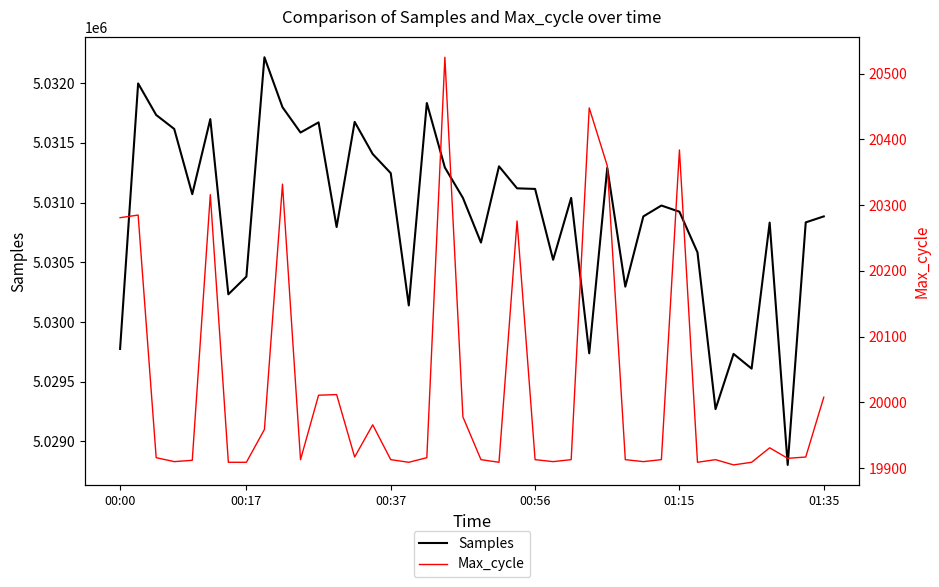

Reading left to right, what are all the values shown in this chart?

Samples: 5029775	5031997	5031733	5031616	5031070	5031698	5030232	5030380	5032216	5031798	5031586	5031671	5030795	5031675	5031406	5031246	5030139	5031833	5031293	5031039	5030665	5031303	5031119	5031114	5030521	5031039	5029738	5031290	5030296	5030884	5030975	5030923	5030583	5029271	5029733	5029610	5030832	5028804	5030834	5030884
Max_cycle: 20281	20285	19916	19910	19912	20316	19909	19909	19959	20332	19913	20011	20012	19917	19966	19913	19909	19916	20525	19978	19913	19909	20276	19913	19910	19913	20448	20360	19913	19910	19913	20384	19909	19913	19905	19909	19931	19915	19917	20008